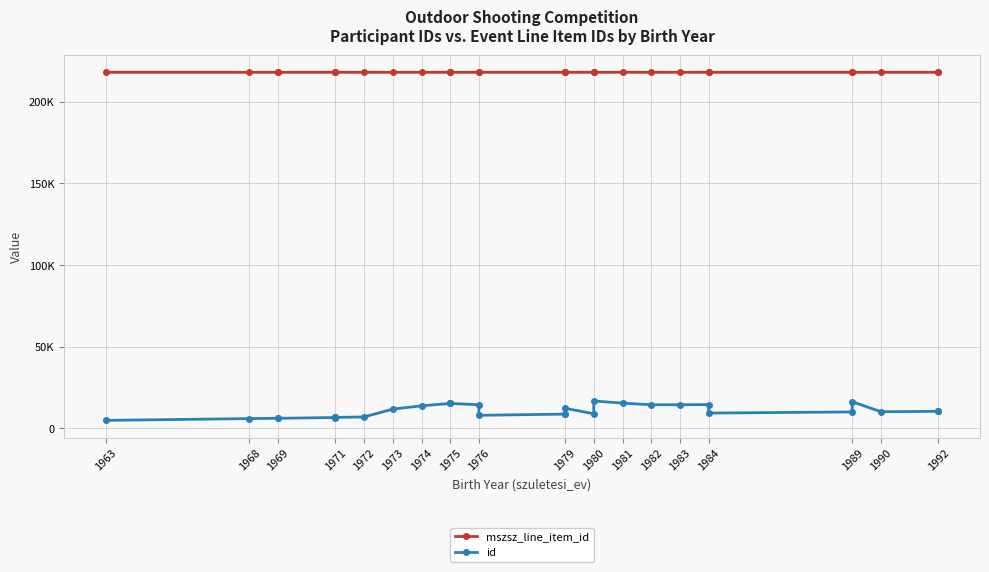

The mszsz_line_item_id series shows 218066 at 1963. True or false?

True